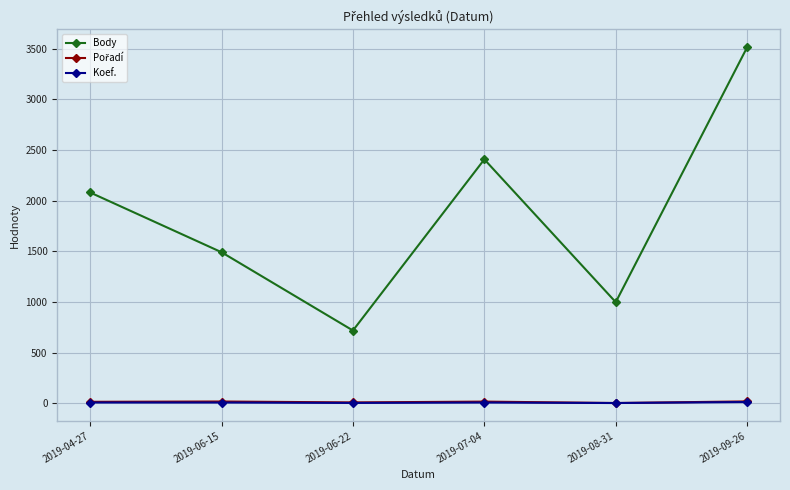

What is the difference between the Koef. values at 2019-04-27 and 2019-06-22?

4